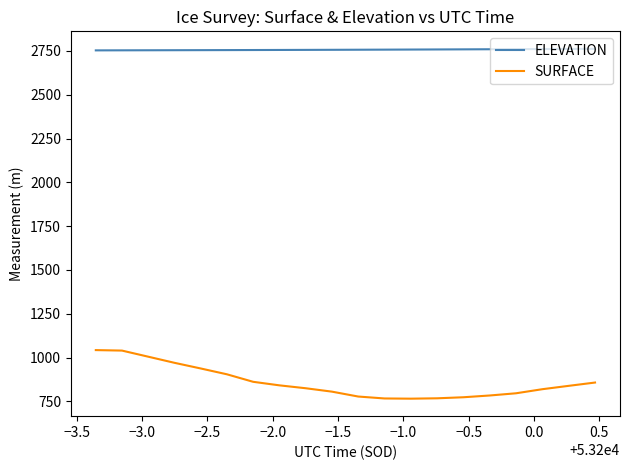

Which series has the largest total across all categories?

ELEVATION